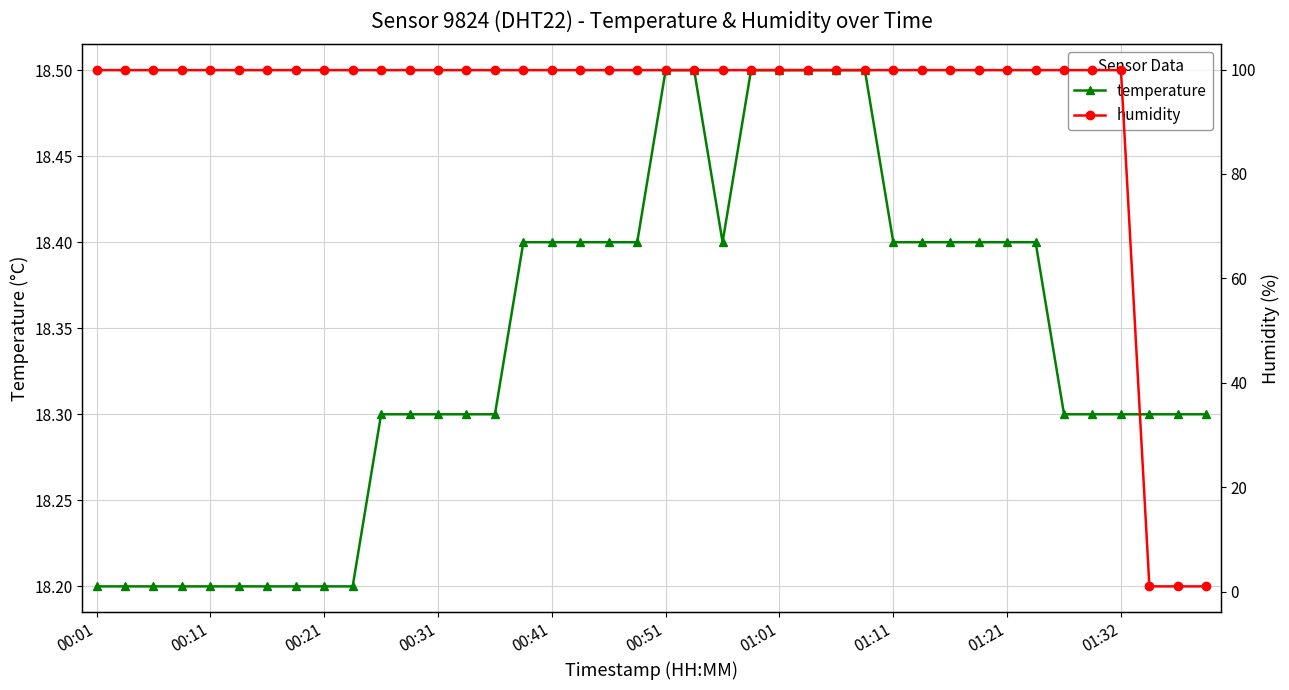

Rank the series at 19 from highest to lowest value.

humidity, temperature